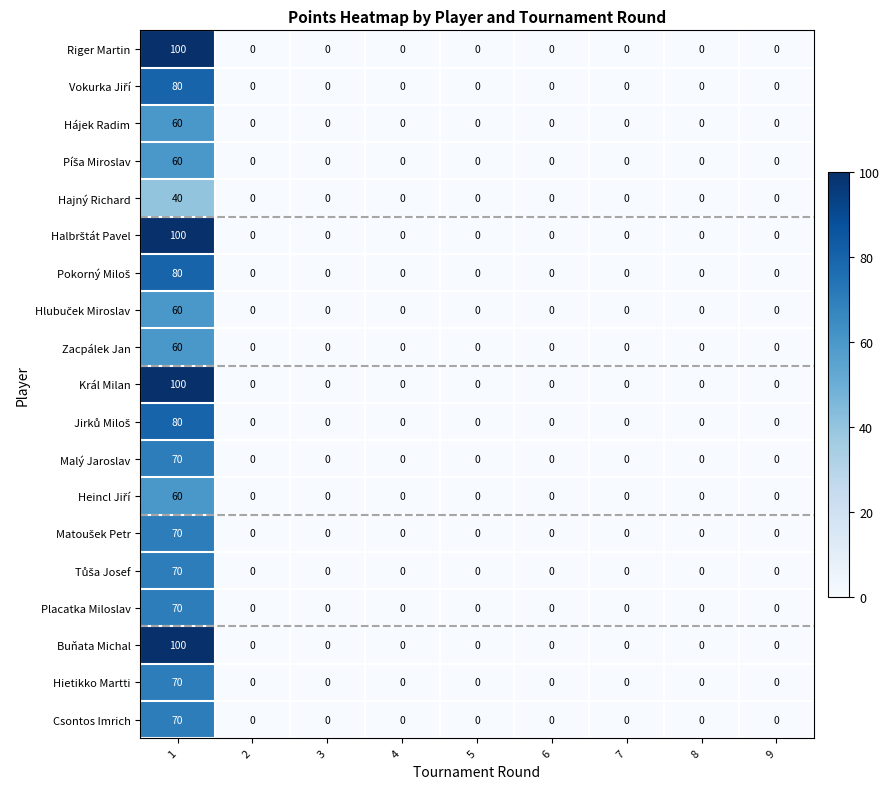

True or false: Zacpálek Jan has a value of 0 at 5.

True